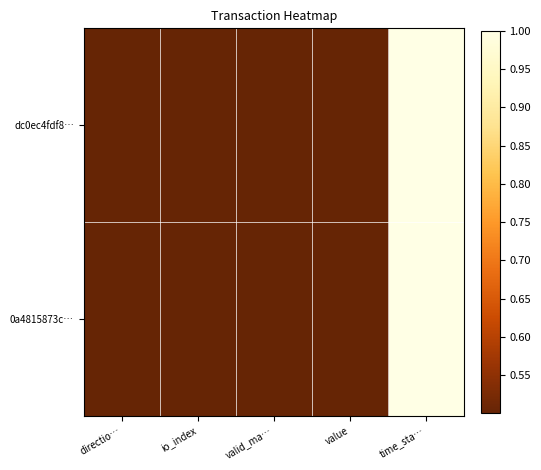

Which series has the largest range (max minus min)?

dc0ec4fdf8…